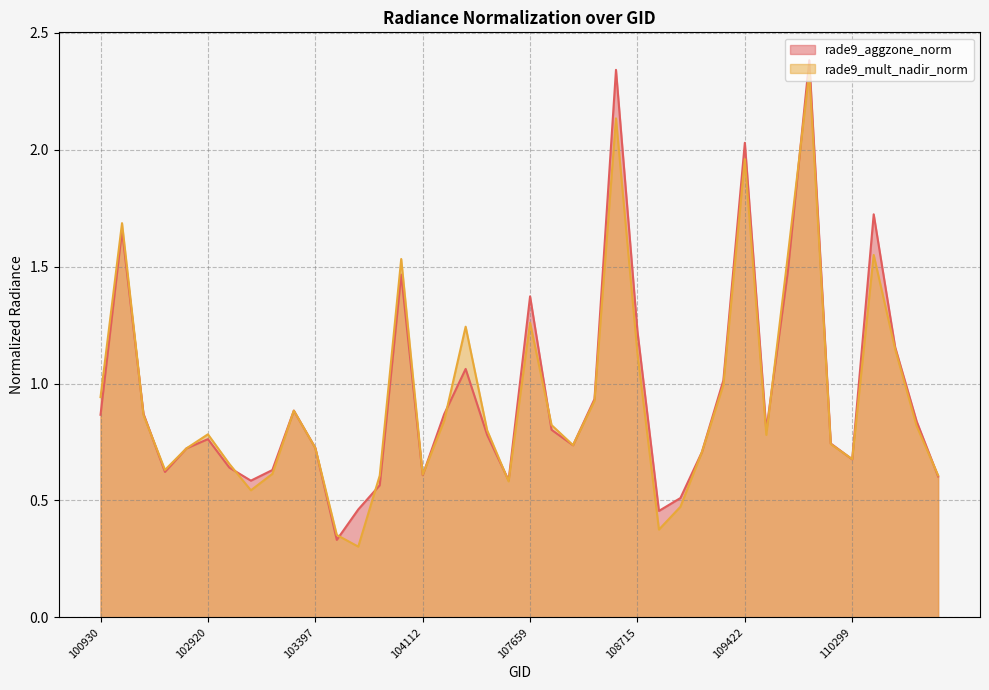

Is it true that rade9_mult_nadir_norm equals 0.5 at 103040?

True